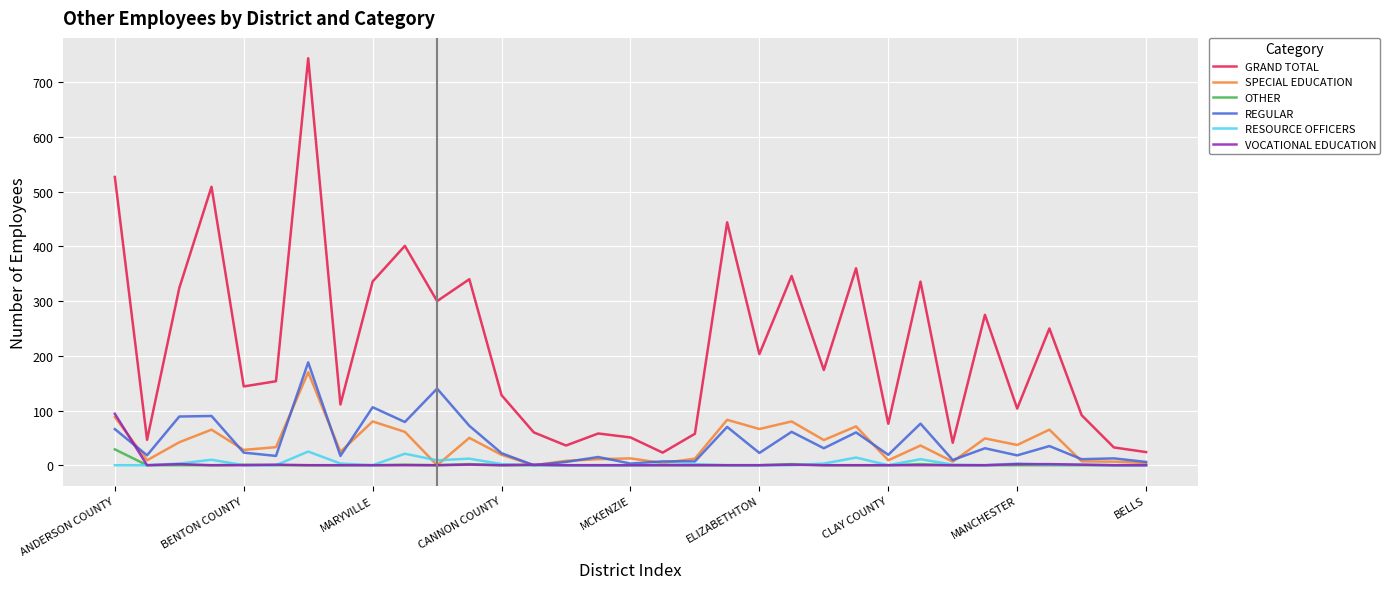

True or false: REGULAR and VOCATIONAL EDUCATION intersect in this chart.

True